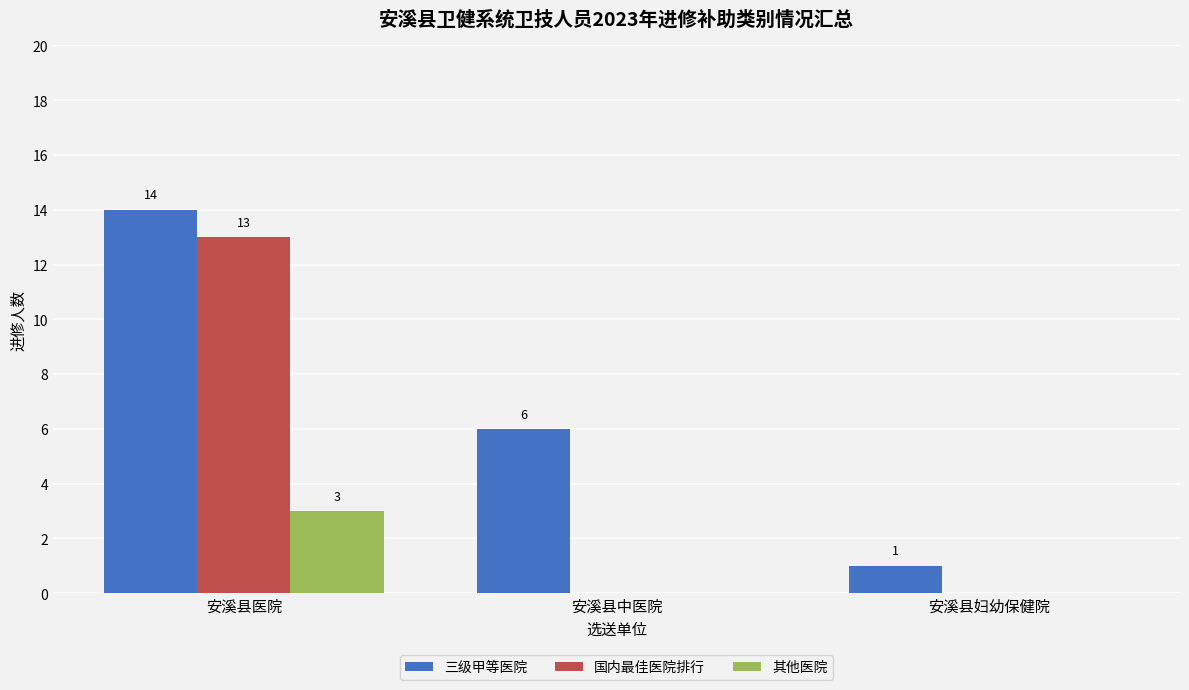

Which category has the highest value in the 国内最佳医院排行 series?

安溪县医院